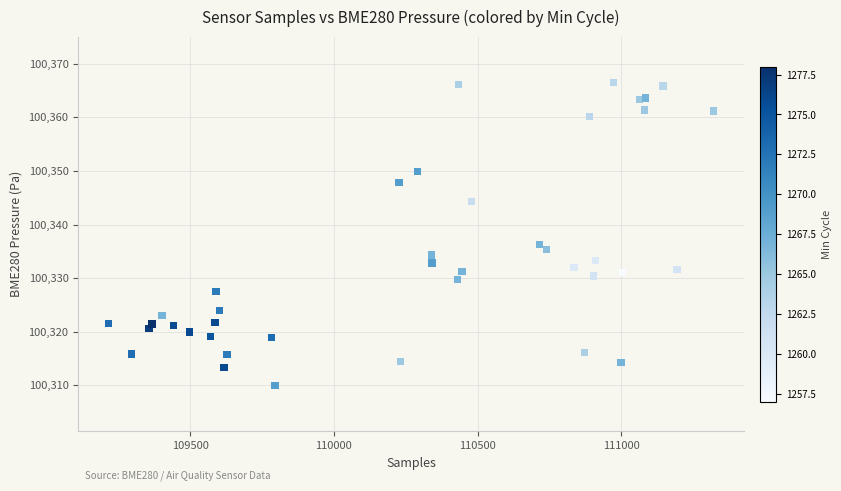

What Y value in the scatter plot is closest to 100338?

100336.2